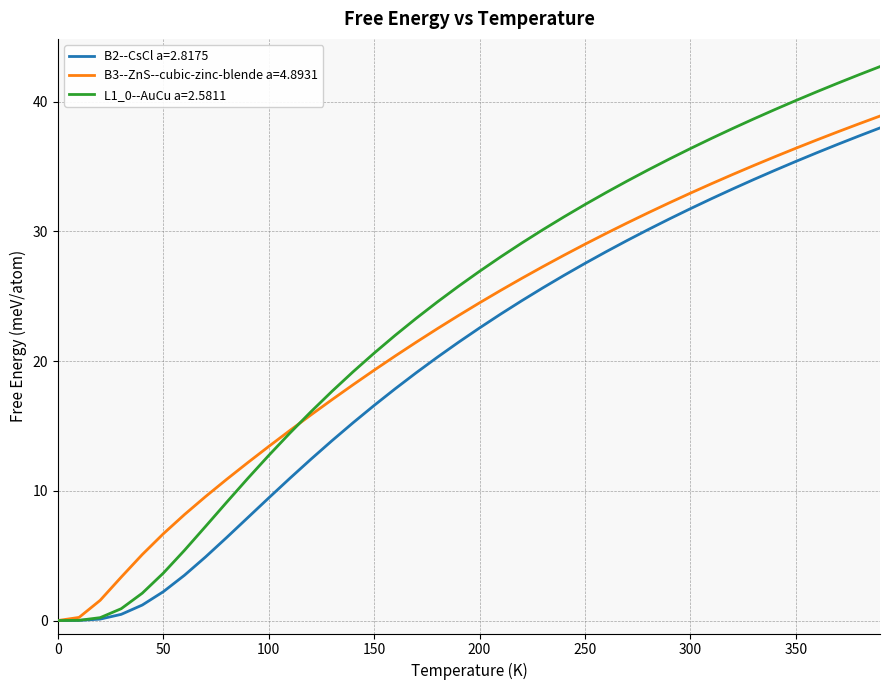

What is the highest value of the B2--CsCl a=2.8175 series?

38.0